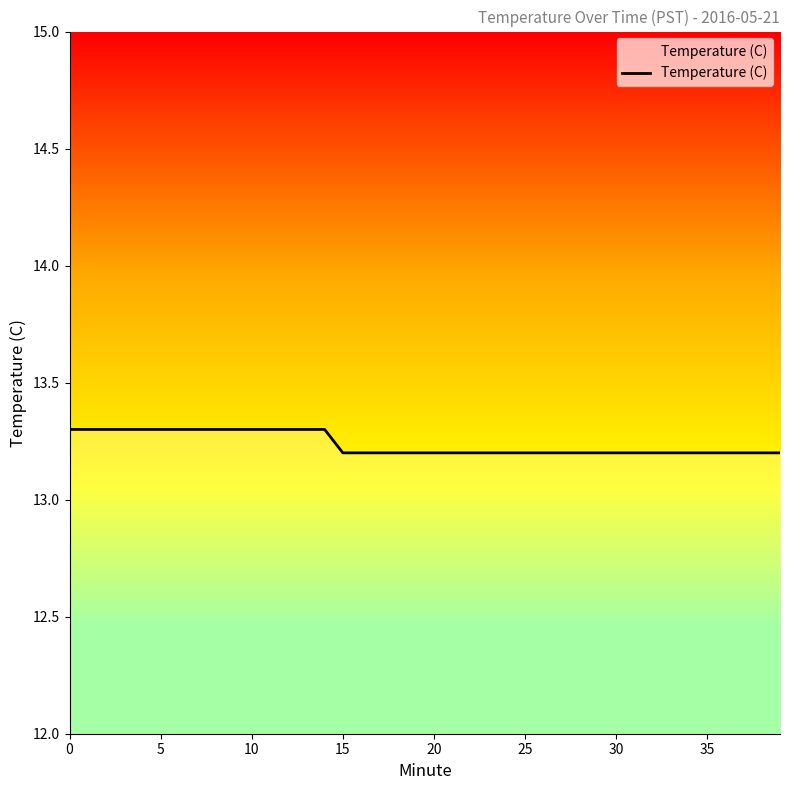

What is the maximum value shown in the chart?

13.3